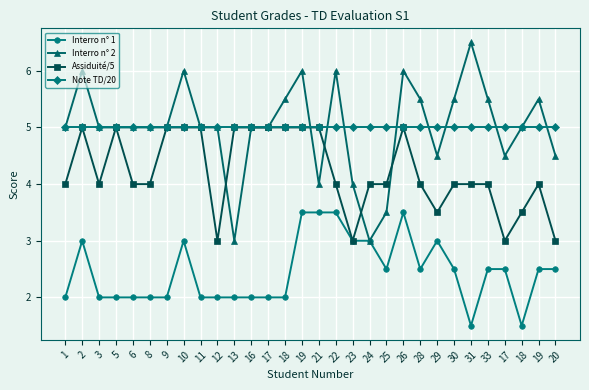

At which category is the sum across all series the highest?

19